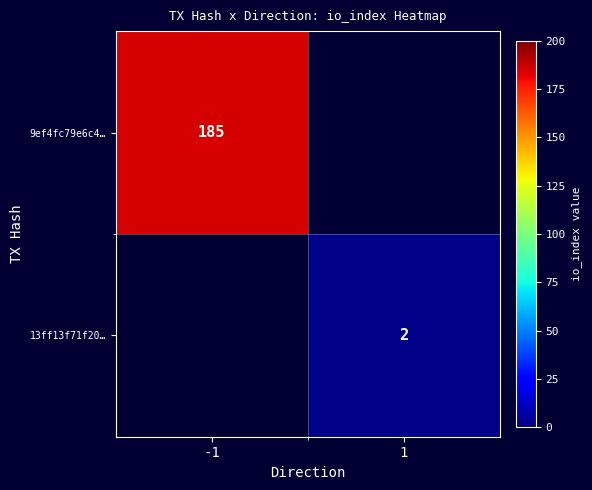

Is it true that 13ff13f71f20… equals 4 at 1?

False